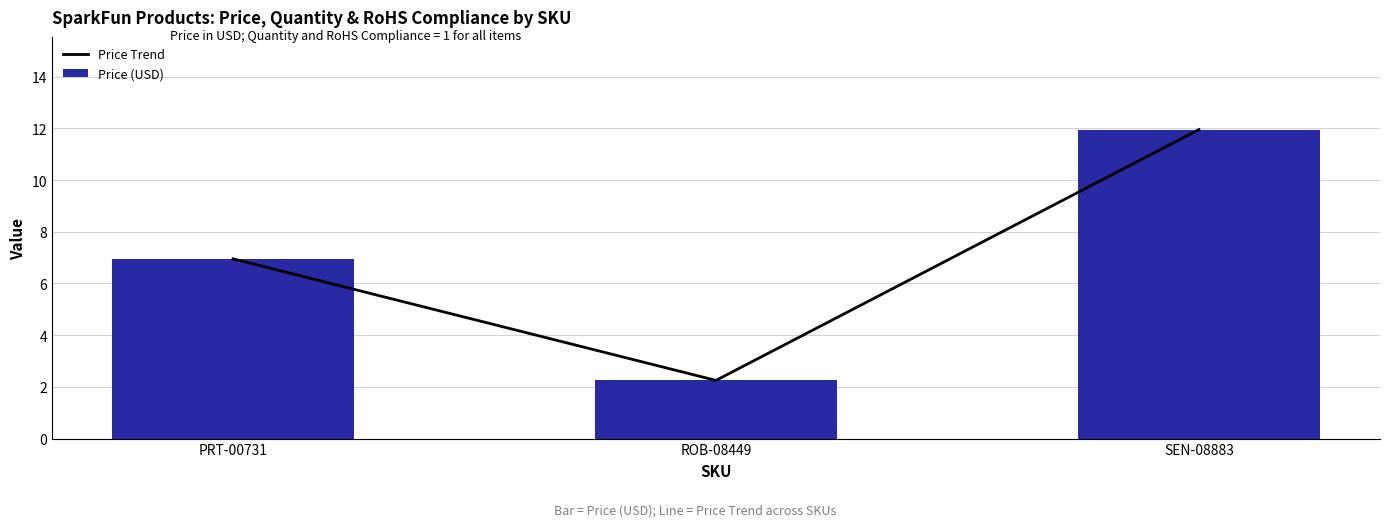

How many series are shown in this chart?

2